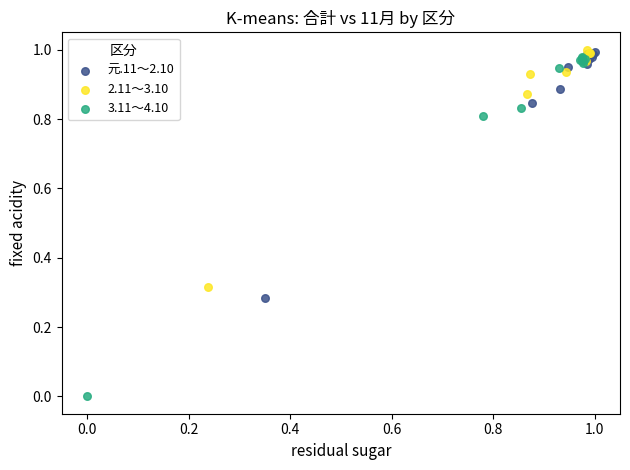

Which series has the largest Y range (max minus min)?

3.11～4.10